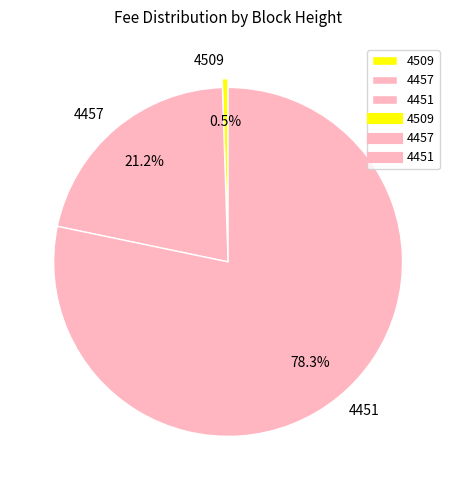

What is the largest slice in the pie chart?

4451